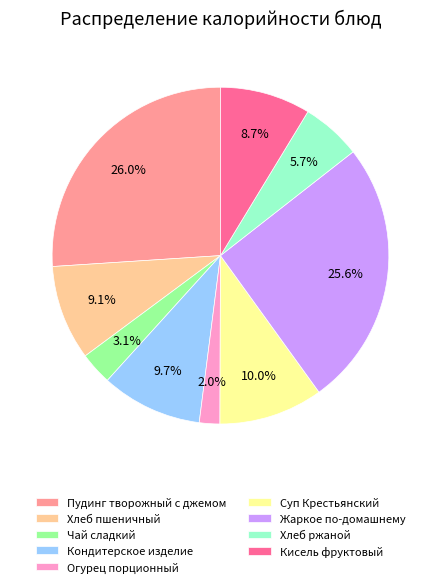

Which slice is the smallest?

Огурец порционный